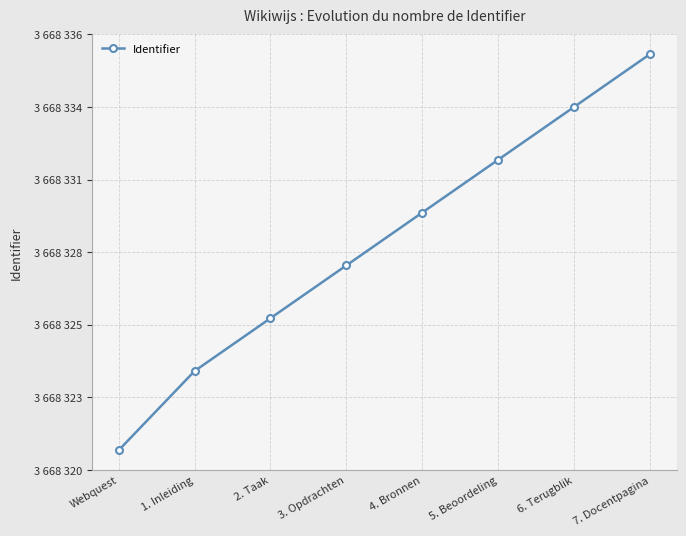

Does the chart have visible grid lines?

Yes